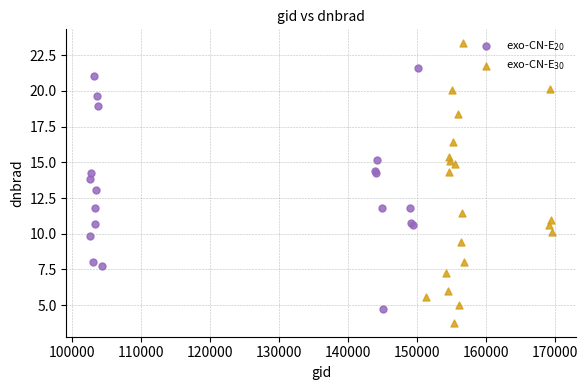

What are all the series names shown in the legend?

exo-CN-E$_{20}$, exo-CN-E$_{30}$